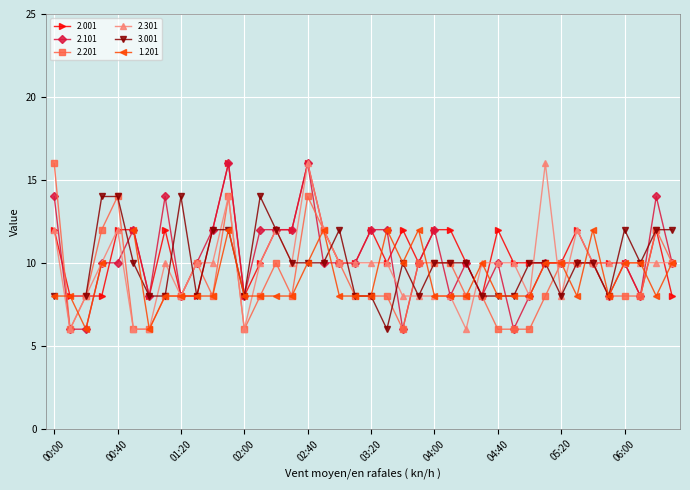

Which series changed the most between 03:30 and 06:10?

2.101